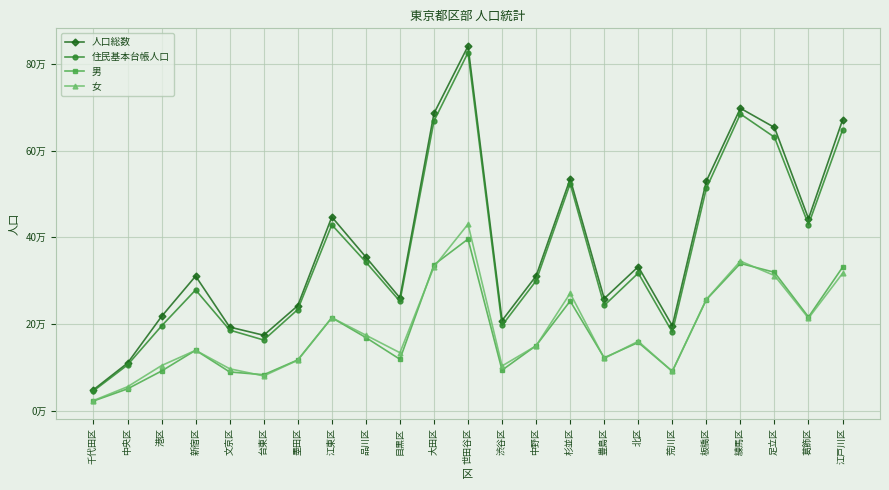

What are all the series names shown in the legend?

人口総数, 住民基本台帳人口, 男, 女